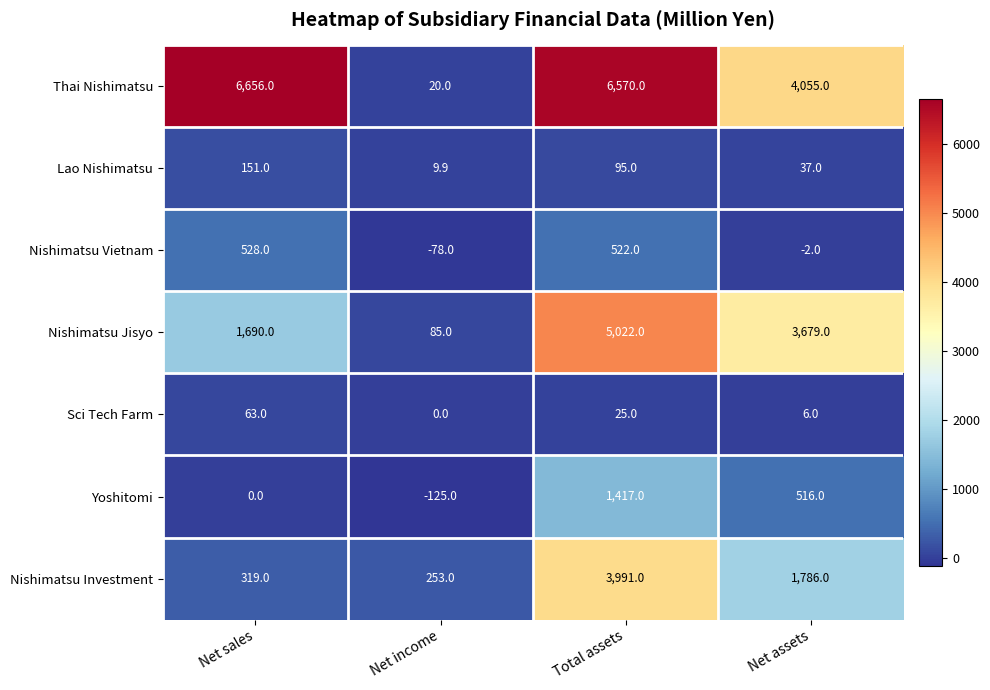

What is the average value of the Yoshitomi series?

452.0